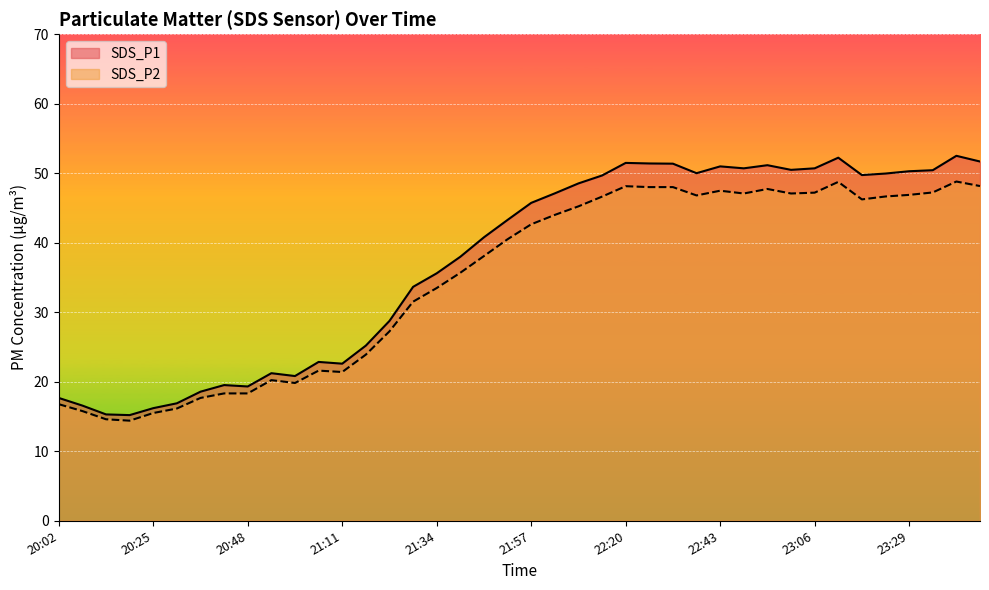

What is the difference between the highest and lowest values at 22:08?

3.3